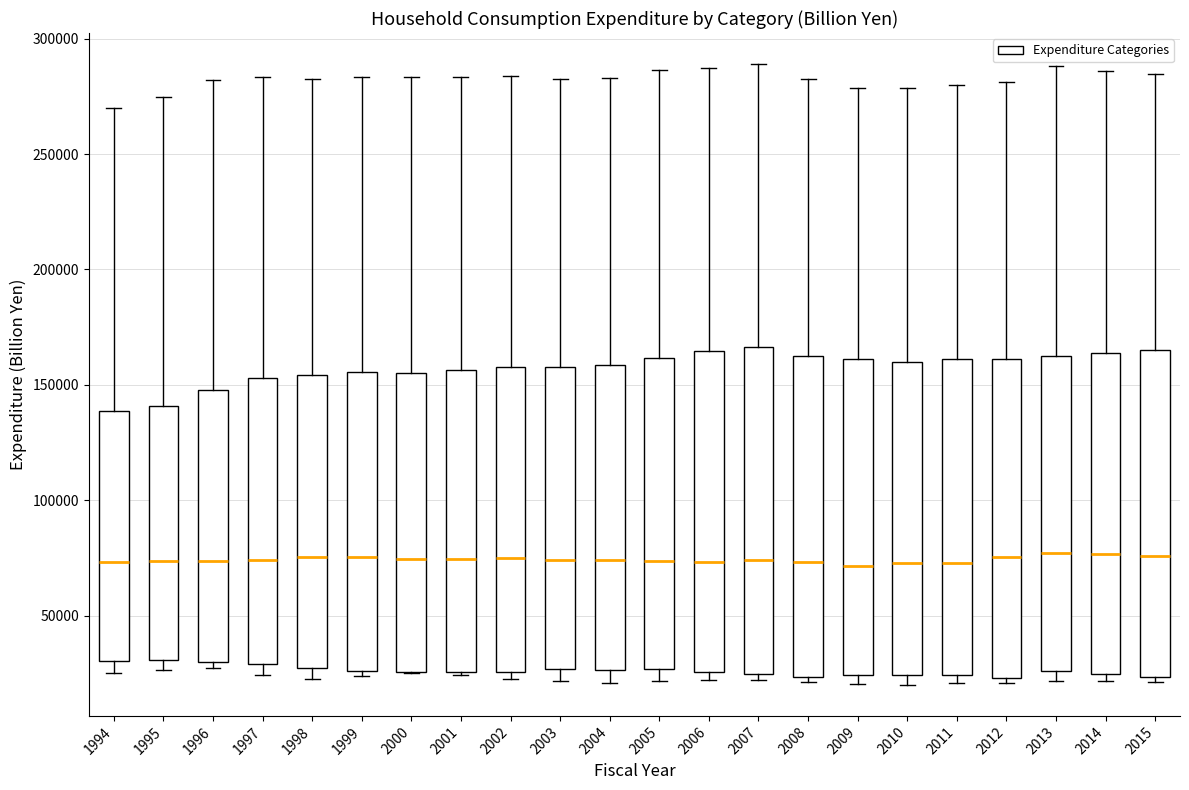

Where is the lower edge of the box at x = 2015 on the y-axis? The values are not printed on the chart, so give them approximately, as read against the axis.

25000